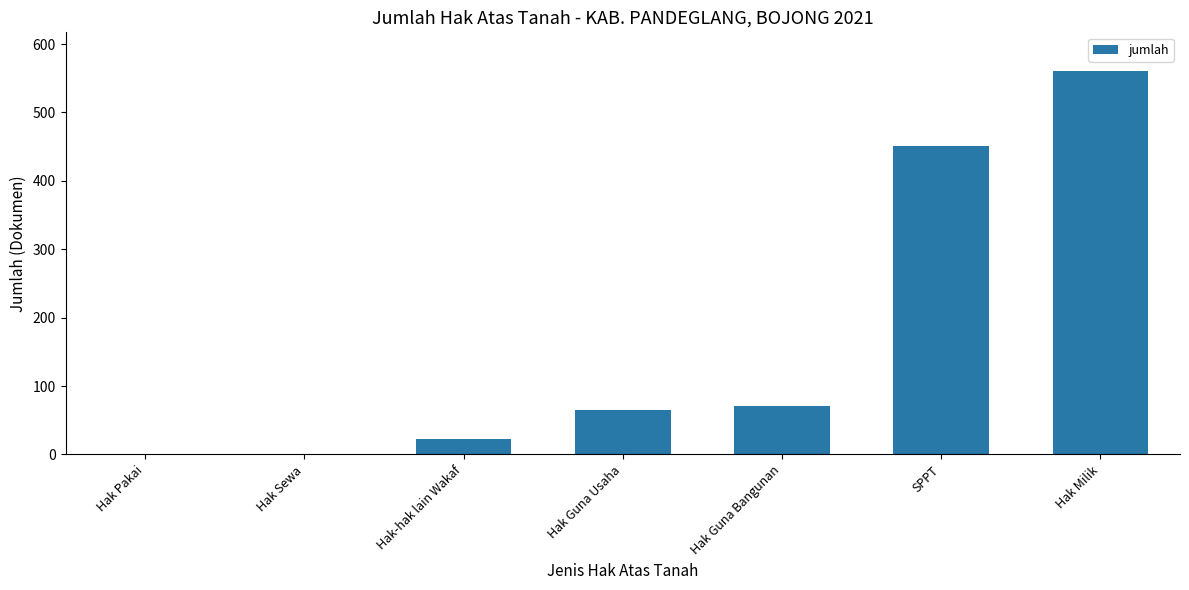

The chart shows a value of 23 at Hak-hak lain Wakaf. True or false?

True